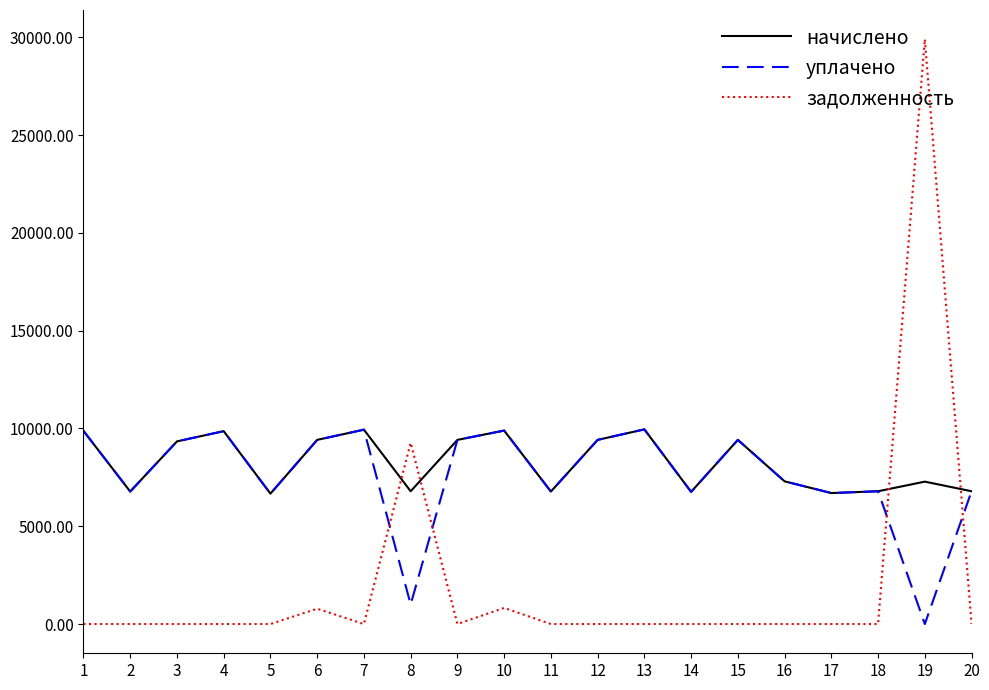

What is the average value of the начислено series?

8256.8